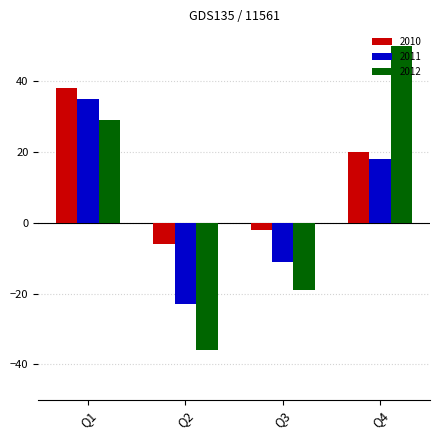

At which category is the sum across all series the highest?

Q1